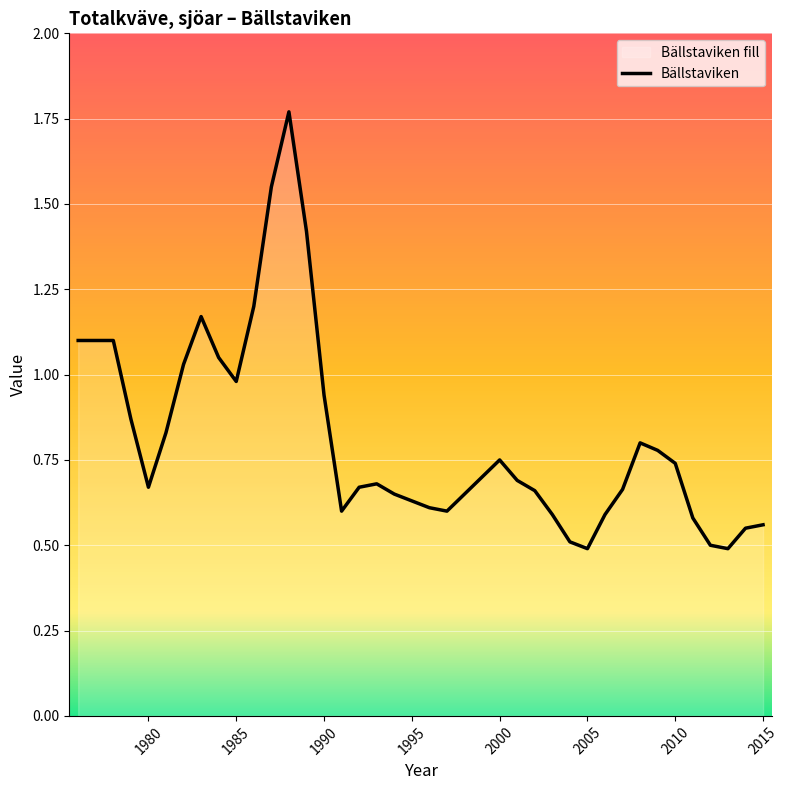

What is the minimum value shown in the chart?

0.5